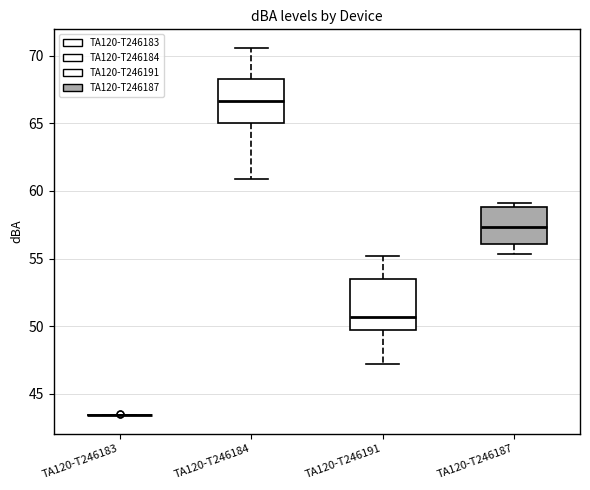

Which box is the tallest, from its lower edge to its upper edge?

TA120-T246191